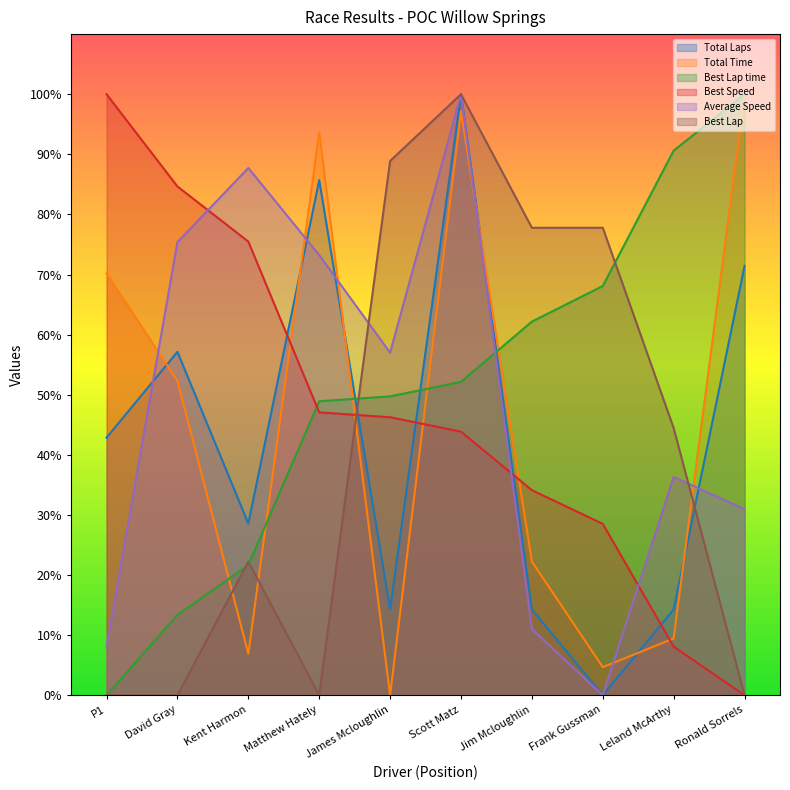

Rank the series at Scott Matz from lowest to highest value.

Best Speed, Best Lap time, Total Time, Total Laps, Average Speed, Best Lap